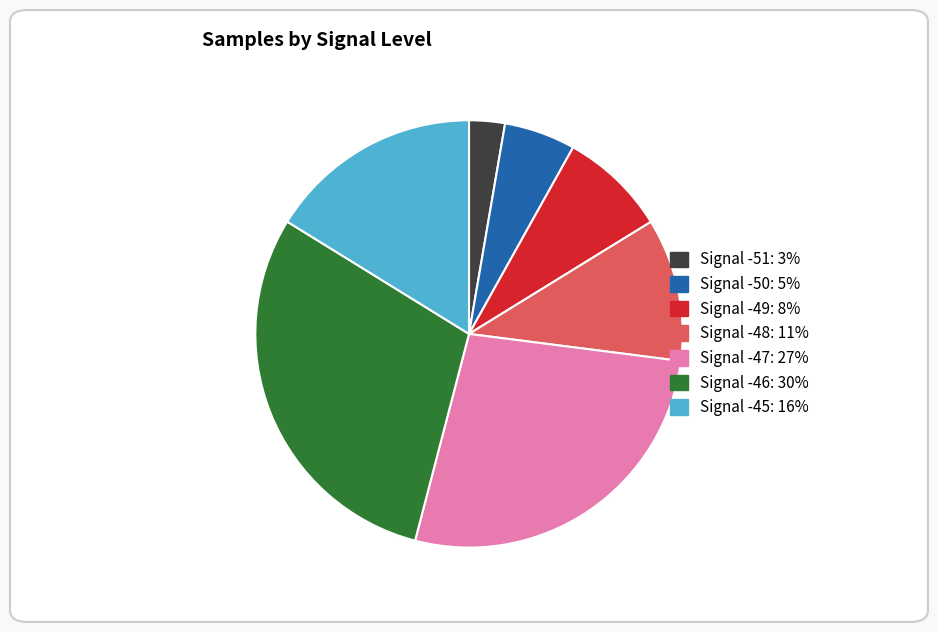

Is there a majority slice in this chart?

No